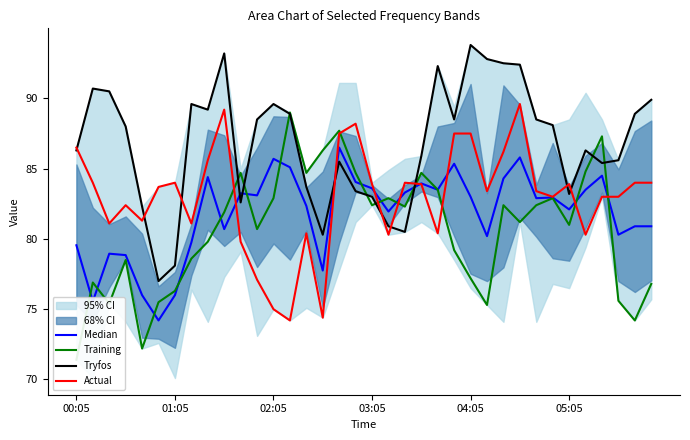

What position from the left is 22?

23